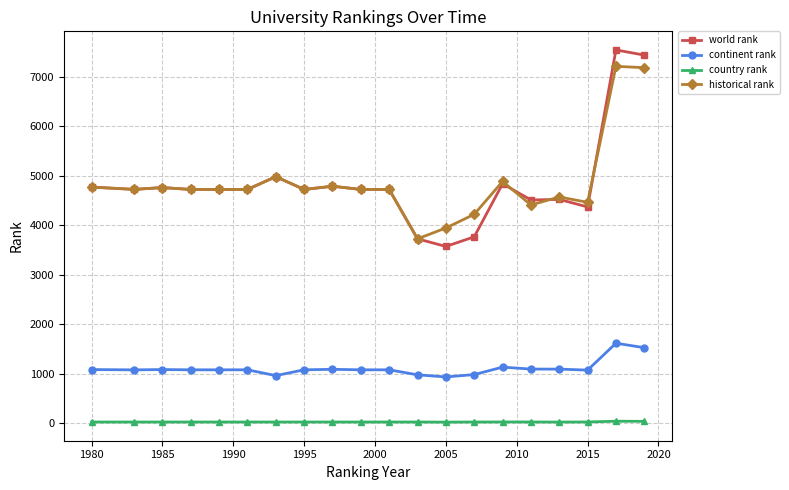

Which series has the widest spread of values?

world rank